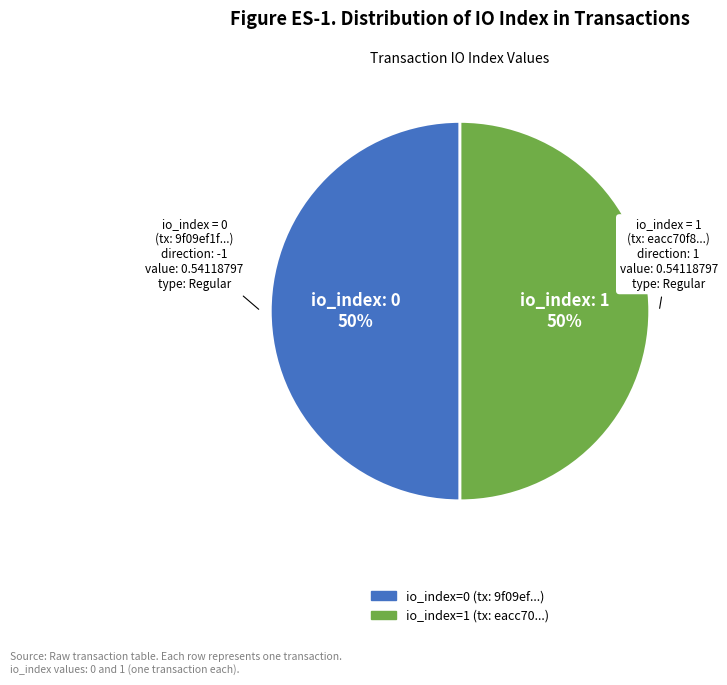

Do io_index=1 and io_index=0 together represent more than half of the pie?

Yes